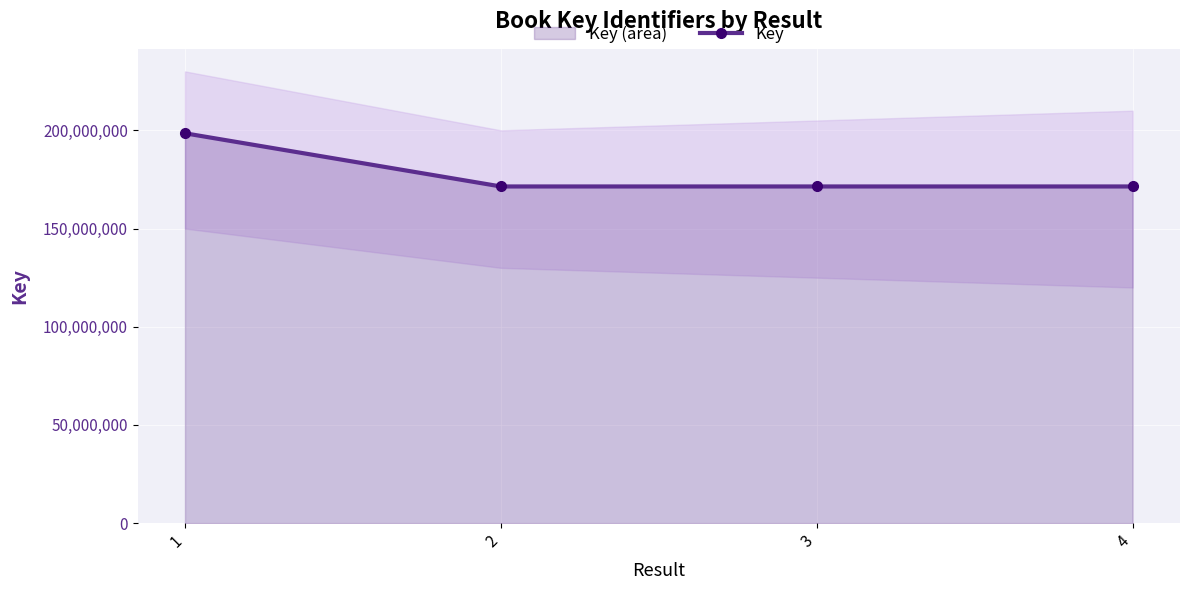

Reading left to right, extract all data points from this chart.

198499060	171421478	171421985	171421950